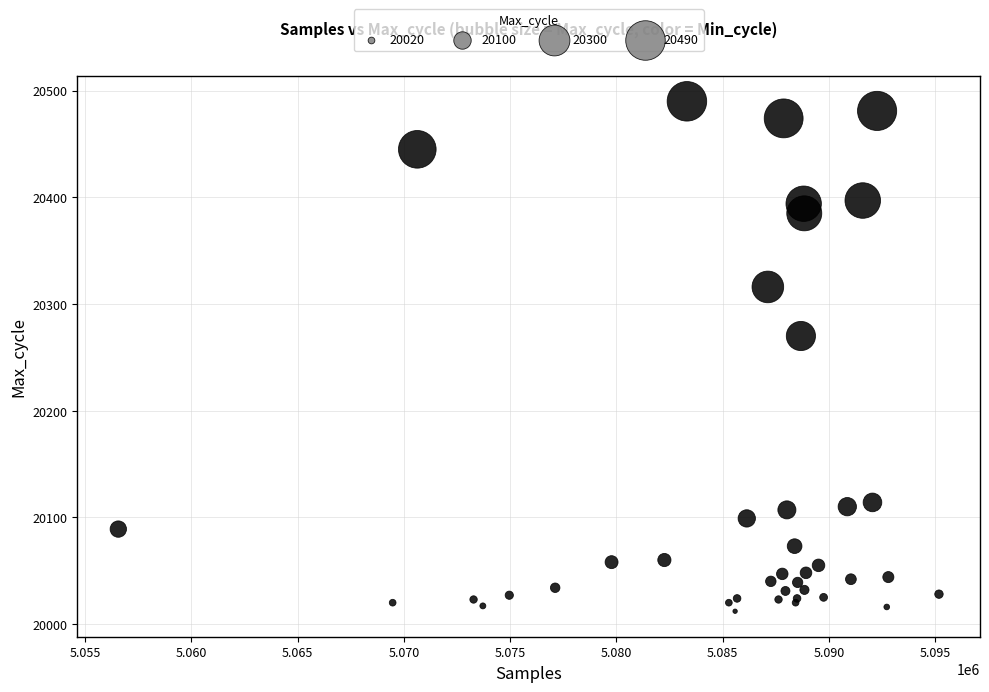

What Y value in the scatter plot is closest to 20251?

20270